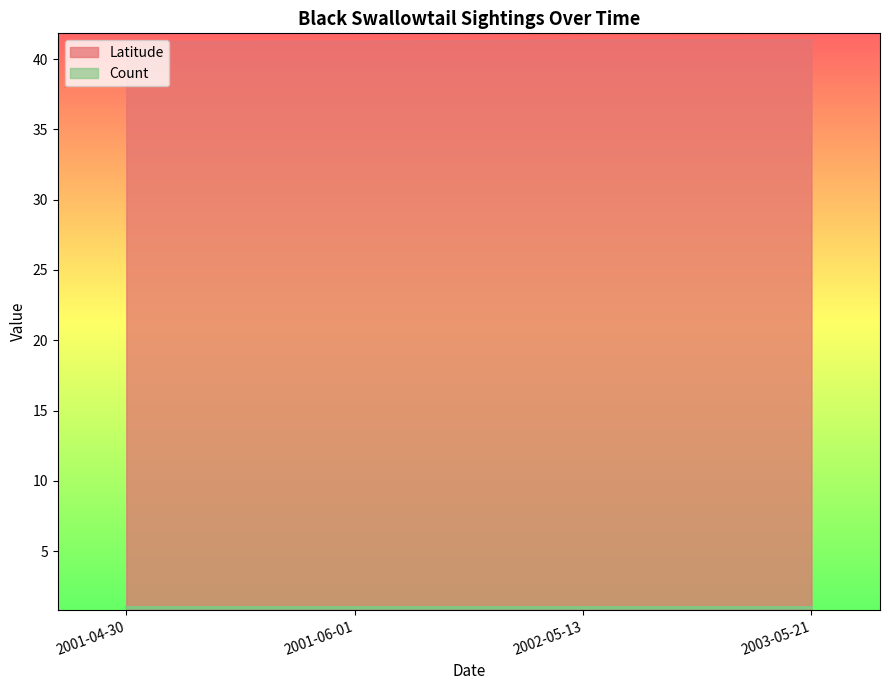

True or false: Latitude and Count intersect in this chart.

False